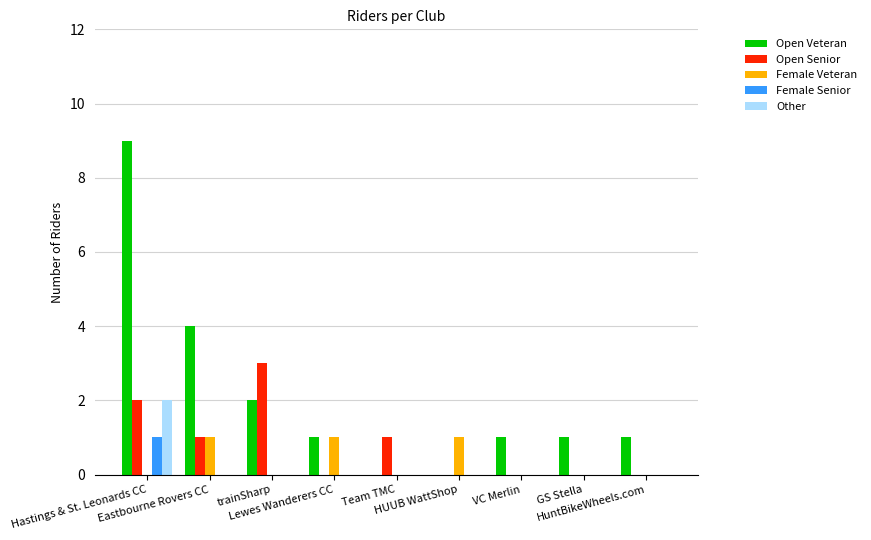

What is the sum of all Open Veteran values?

19